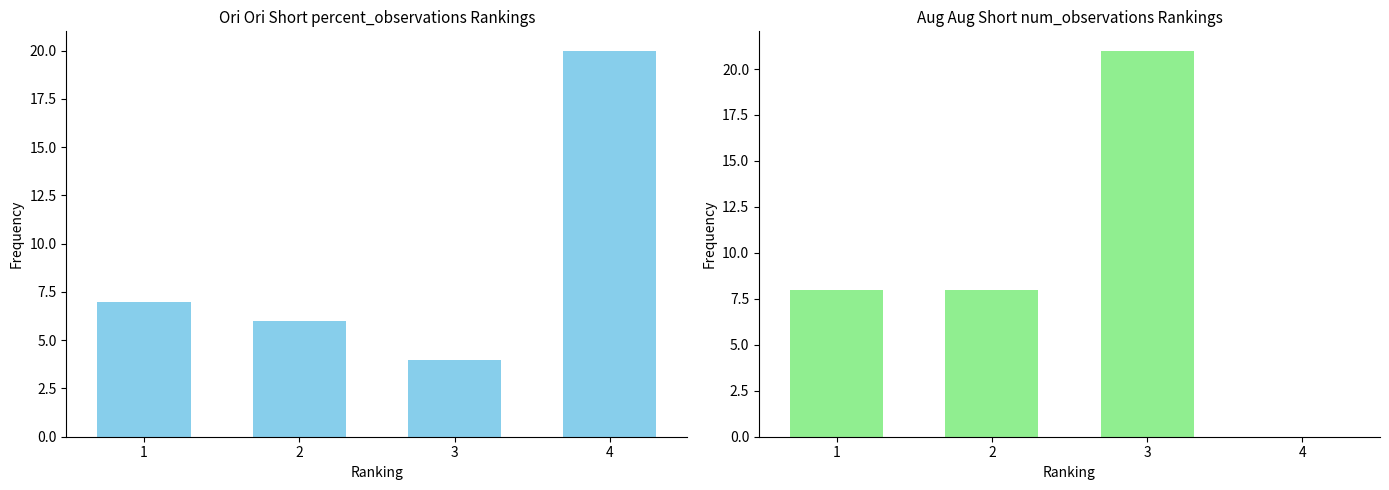

Reading left to right, extract all data points from this chart.

2016 Percent of observations: 7	6	4	20
2016 Number of observations: 8	8	21	0